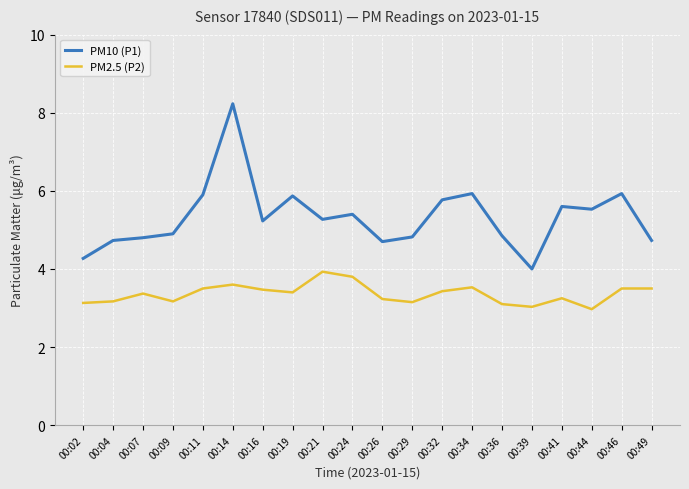

Rank the series by their maximum value, from highest to lowest.

PM10 (P1), PM2.5 (P2)